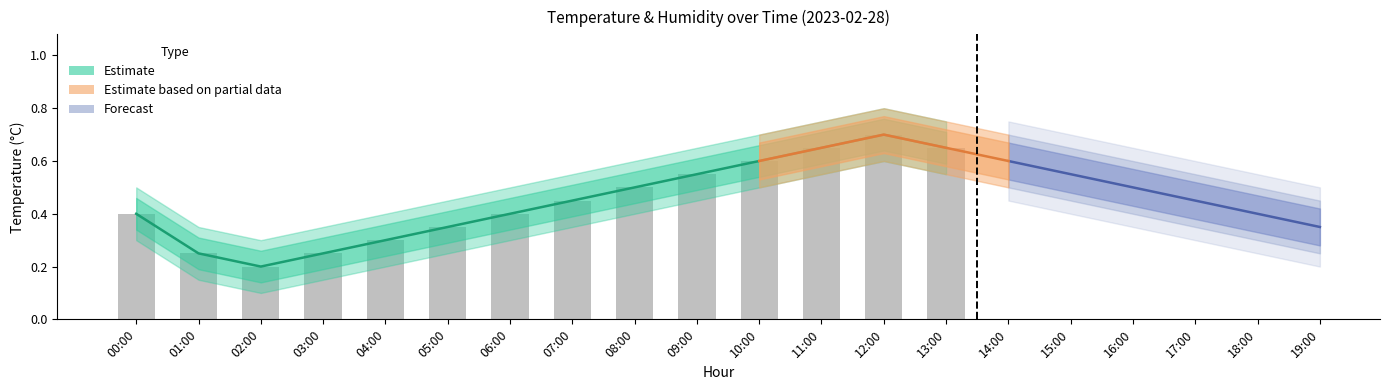

The chart shows a value of 0.7 at 12:00. True or false?

True